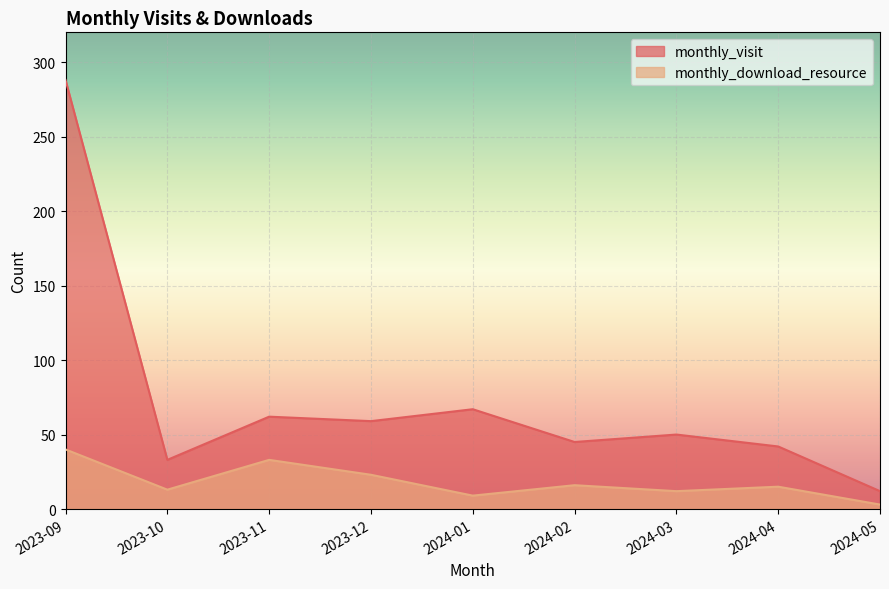

Does the chart display data point markers on the line(s)?

No